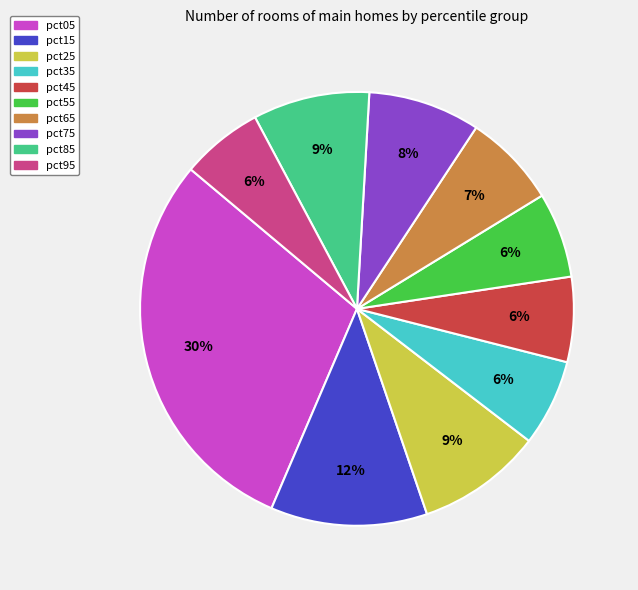

What percentage is the pct65 slice, to the nearest percent?

7%